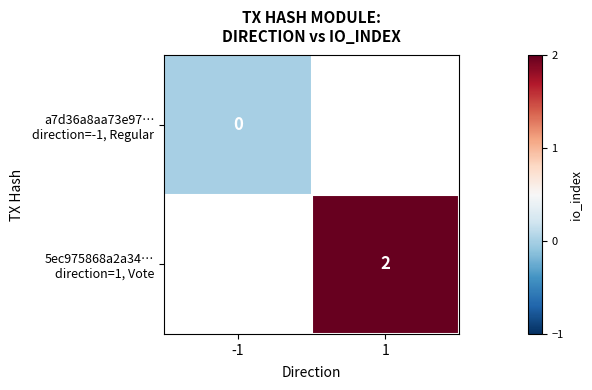

How many series are shown in this chart?

2